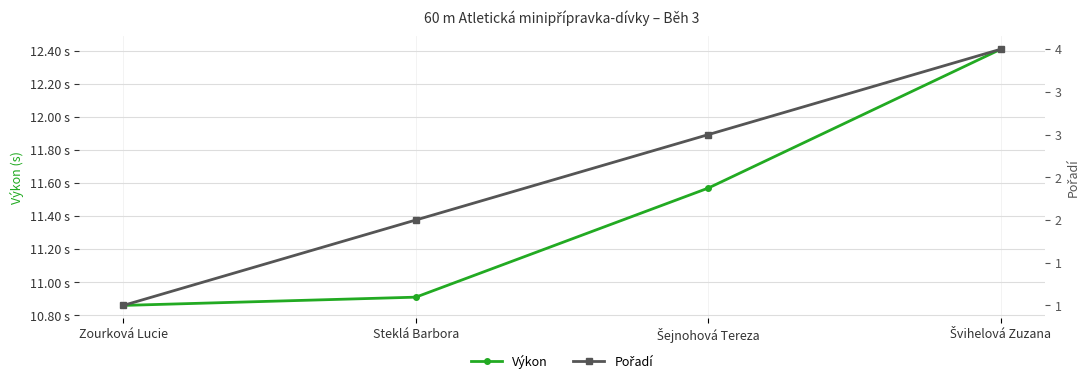

What is the difference between the highest and lowest values at Steklá Barbora?

8.9